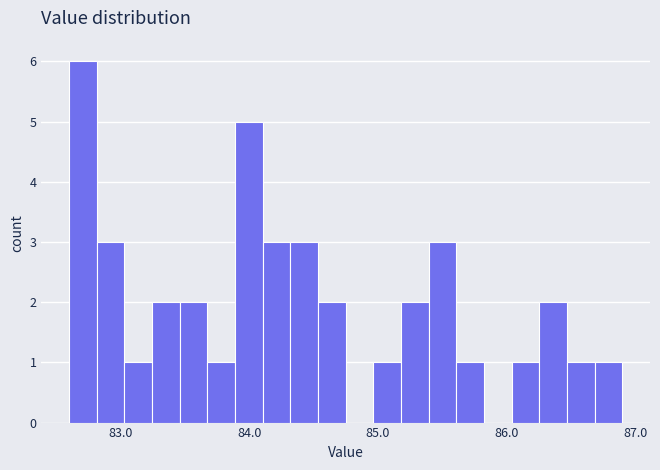

Around what value on the x-axis is the tallest bar? Give the approximate position of its centre, as read against the axis.

82.7